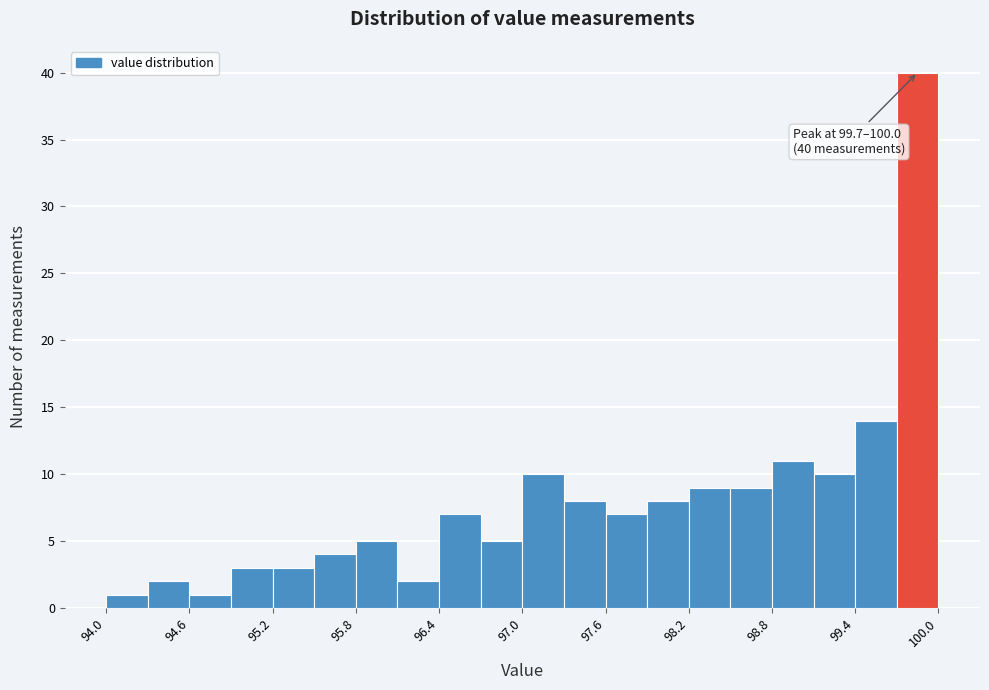

Around what value on the x-axis is the tallest bar? Give the approximate position of its centre, as read against the axis.

99.9